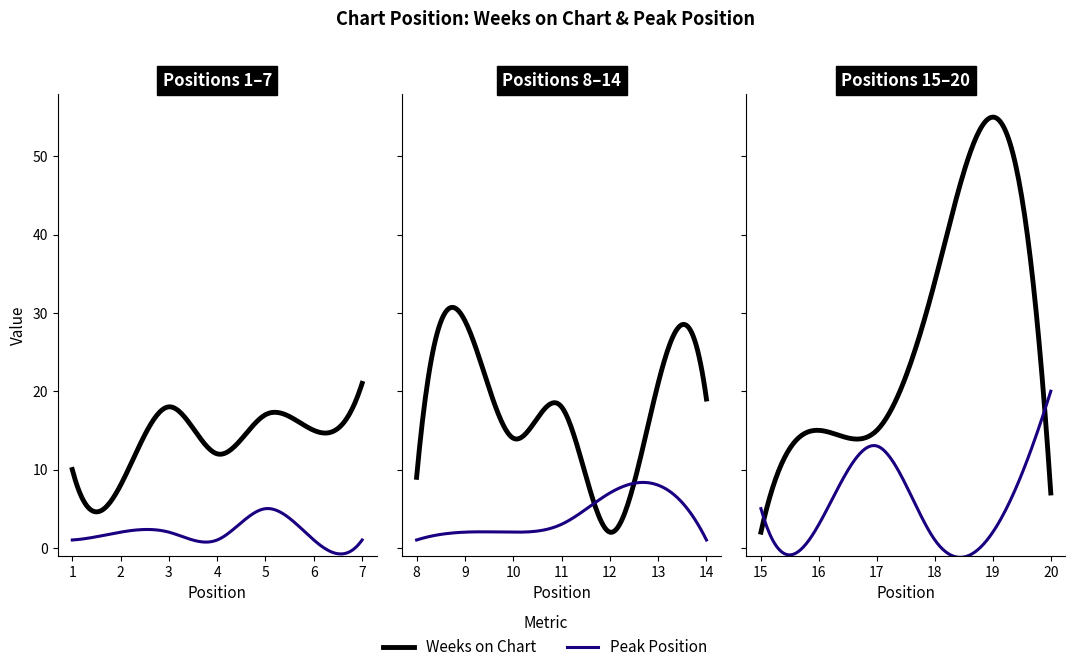

In Peak Position, how many points are lower than both neighbors (excluding endpoints)?

4